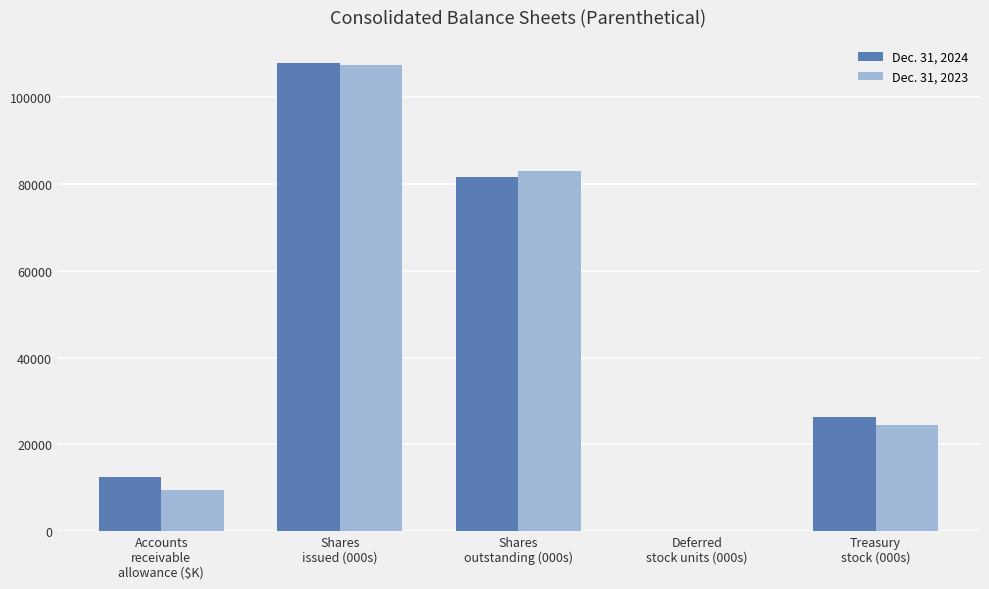

Does the chart contain stacked bars?

No